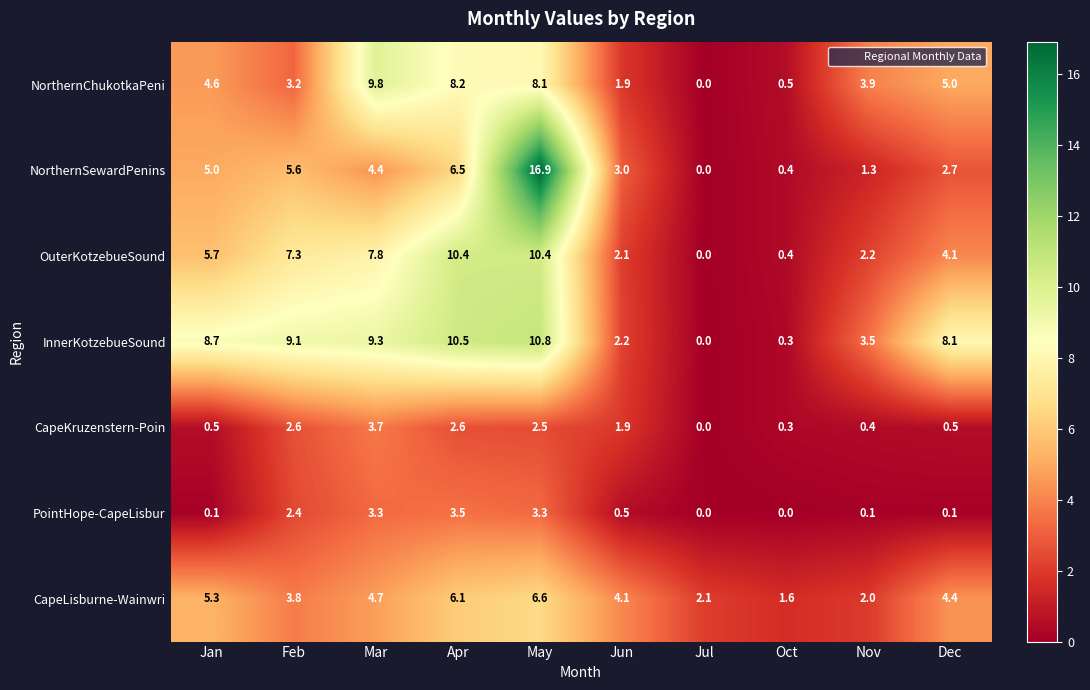

Rank the series by their maximum value, from highest to lowest.

NorthernSewardPenins, InnerKotzebueSound, OuterKotzebueSound, NorthernChukotkaPeni, CapeLisburne-Wainwri, CapeKruzenstern-Poin, PointHope-CapeLisbur